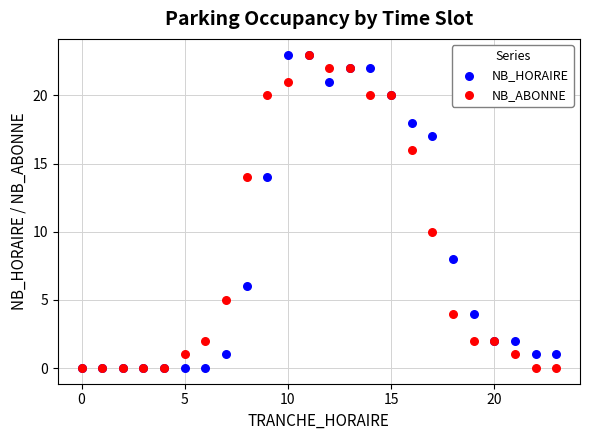

In the NB_ABONNE series, what Y value is closest to 11?

10